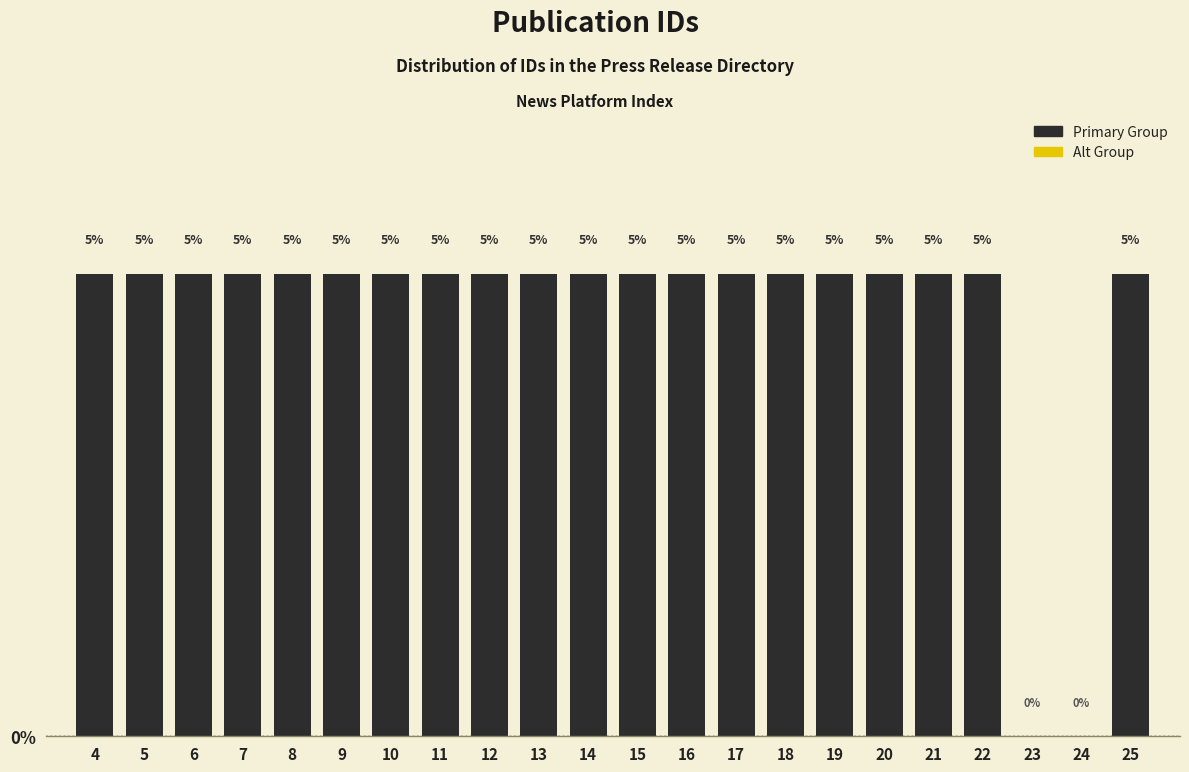

Reading right to left, list all the values displayed in this chart.

25=5	24=0	23=0	22=5	21=5	20=5	19=5	18=5	17=5	16=5	15=5	14=5	13=5	12=5	11=5	10=5	9=5	8=5	7=5	6=5	5=5	4=5